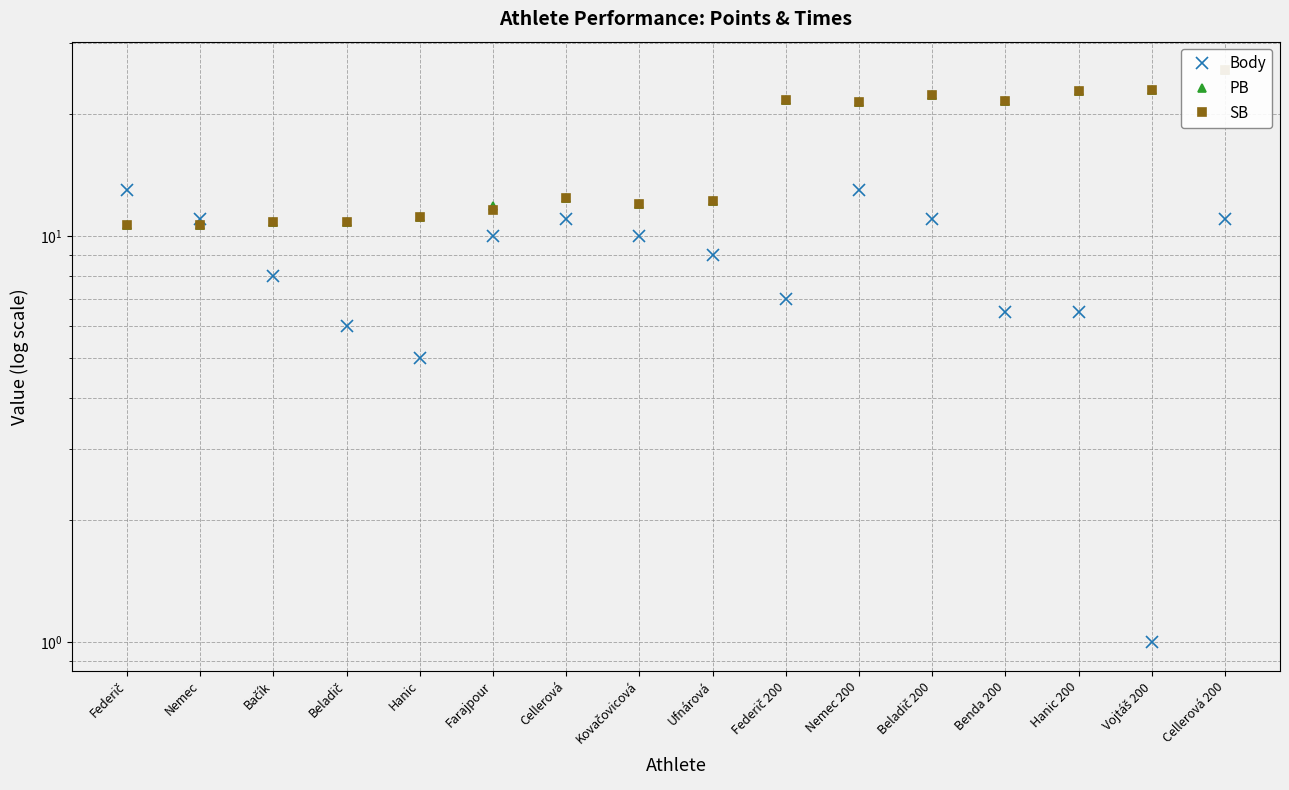

How many lines are shown in the chart?

3